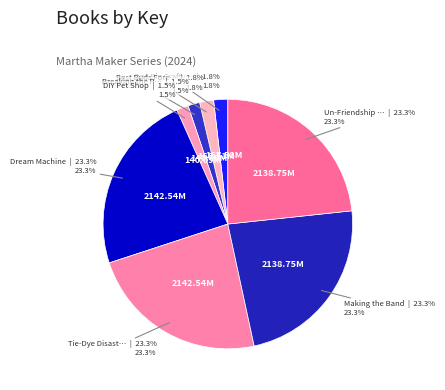

How many segments does this pie chart have?

8